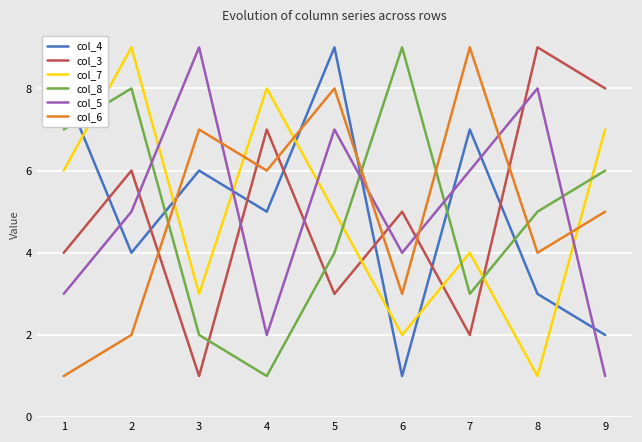

True or false: col_5 has more than 1 points higher than both neighbors.

True